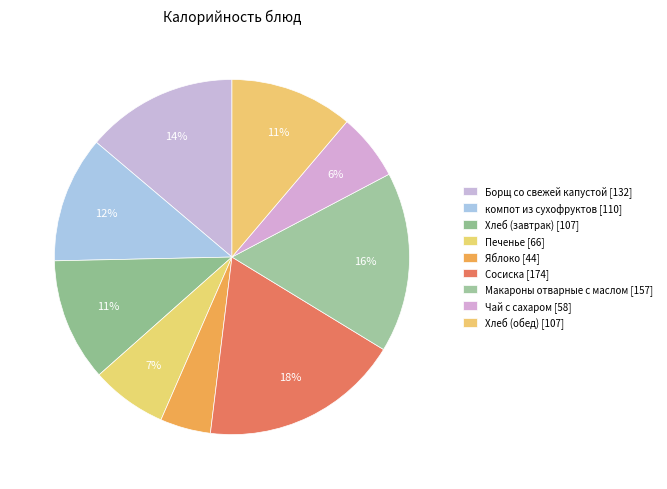

Which category has the smallest portion of the pie?

Яблоко